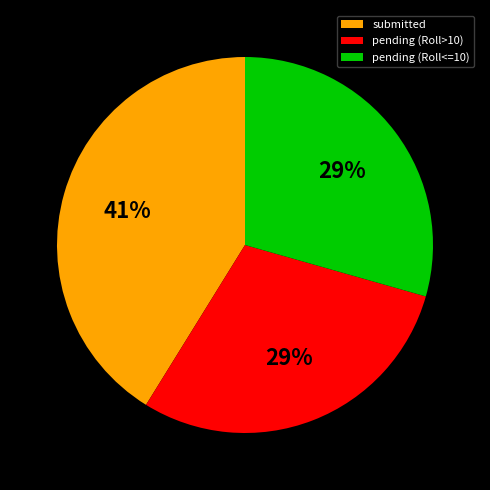

Count the number of slices in the pie.

3